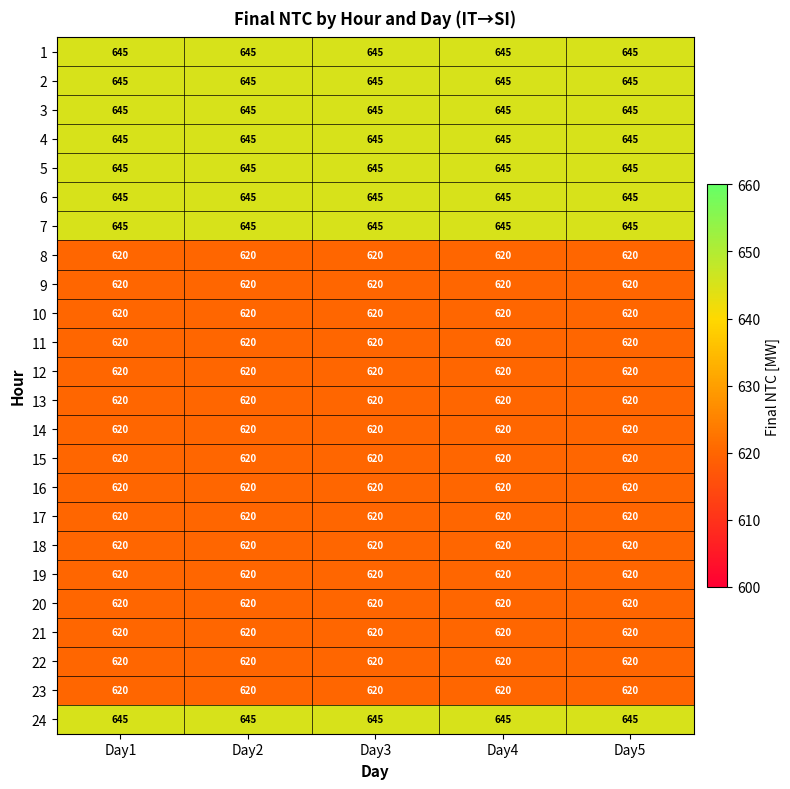

What is the sum of the 24 values at Day3 and Day4?

1290